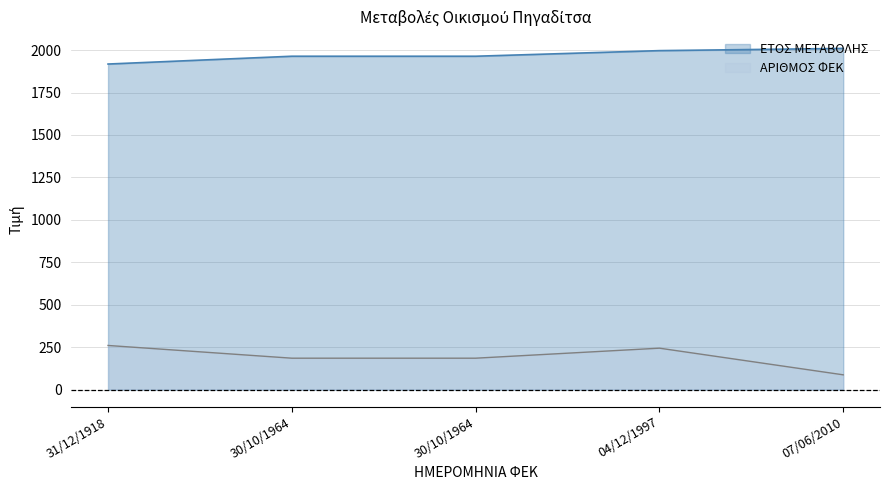

True or false: ΑΡΙΘΜΟΣ ΦΕΚ and ΕΤΟΣ ΜΕΤΑΒΟΛΗΣ cross at least once.

False